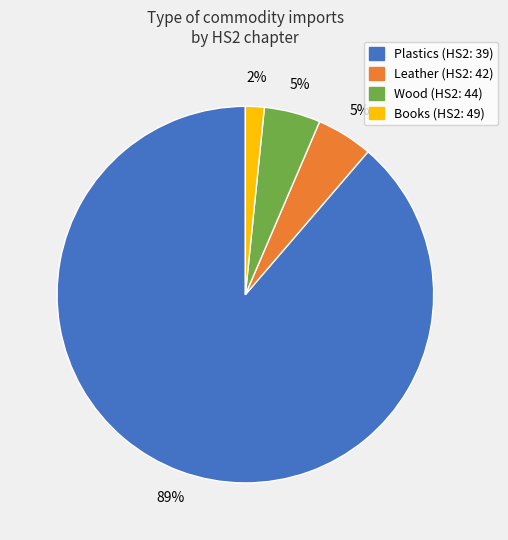

What is the smallest slice in the pie chart?

Books (HS2: 49)